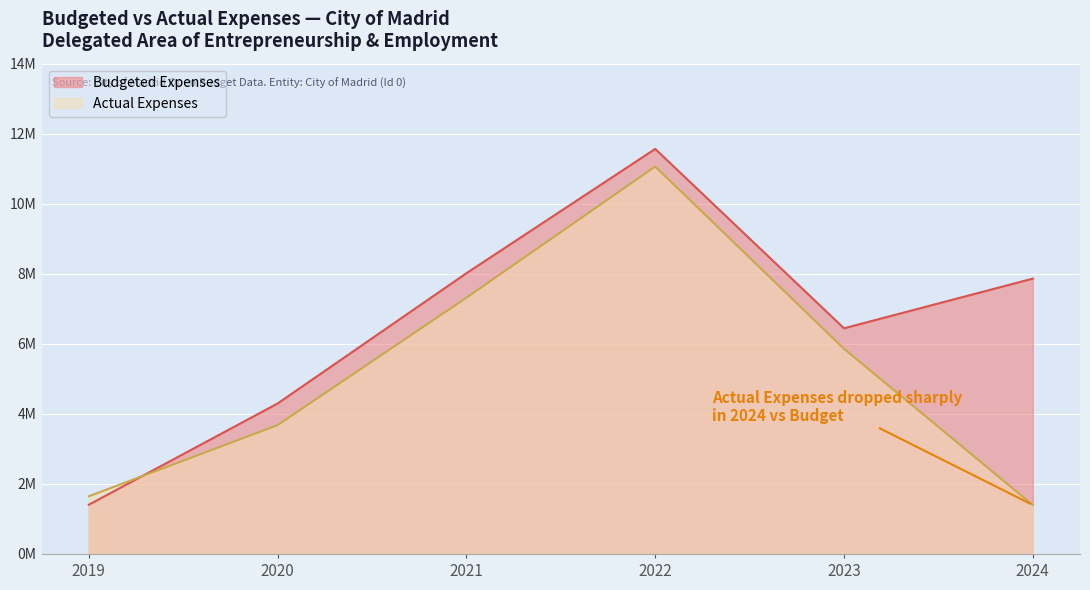

The Budgeted Expenses series shows 17337766.2 at 2022. True or false?

False